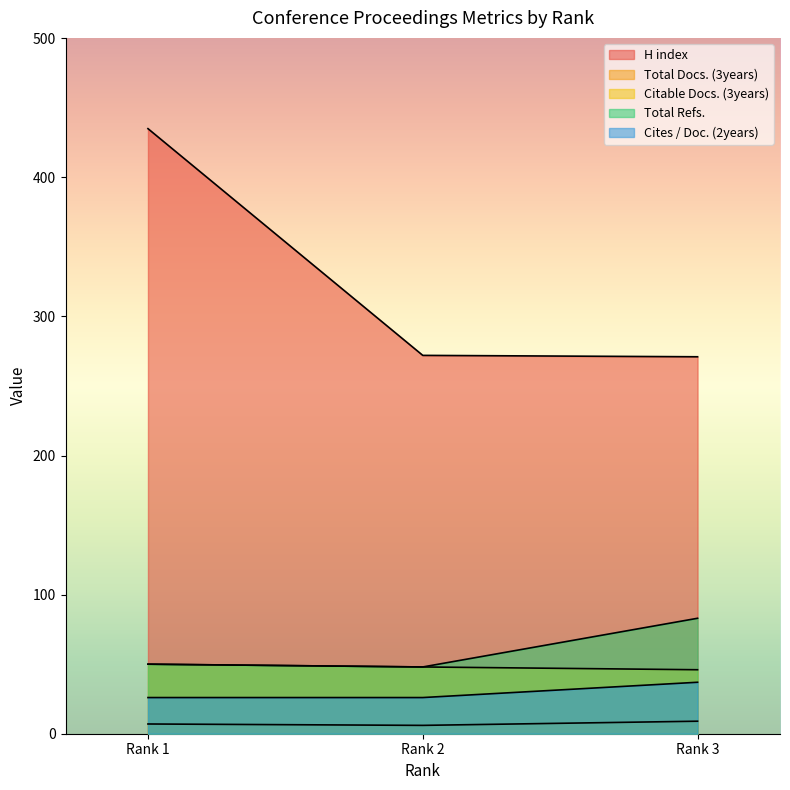

How many categories are shown in the chart?

3